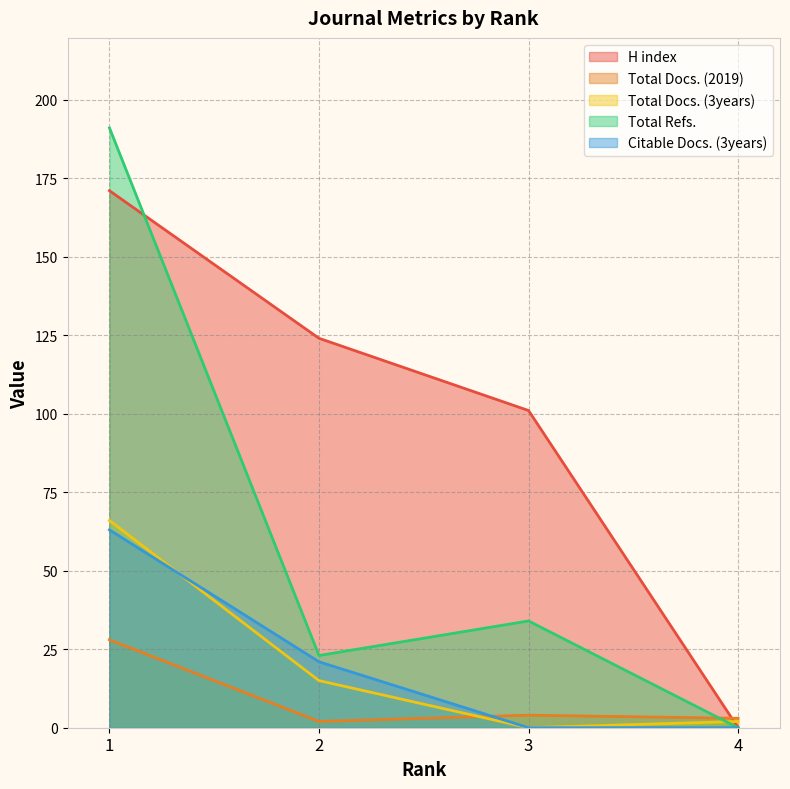

At which label does Total Docs. (3years) reach its peak?

1